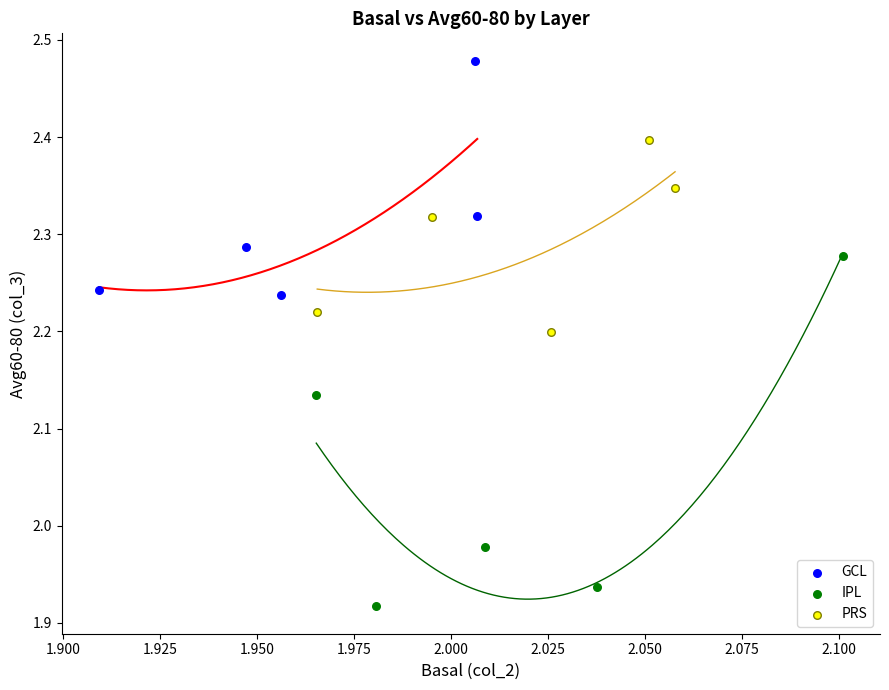

What are all the series names shown in the legend?

GCL, IPL, PRS